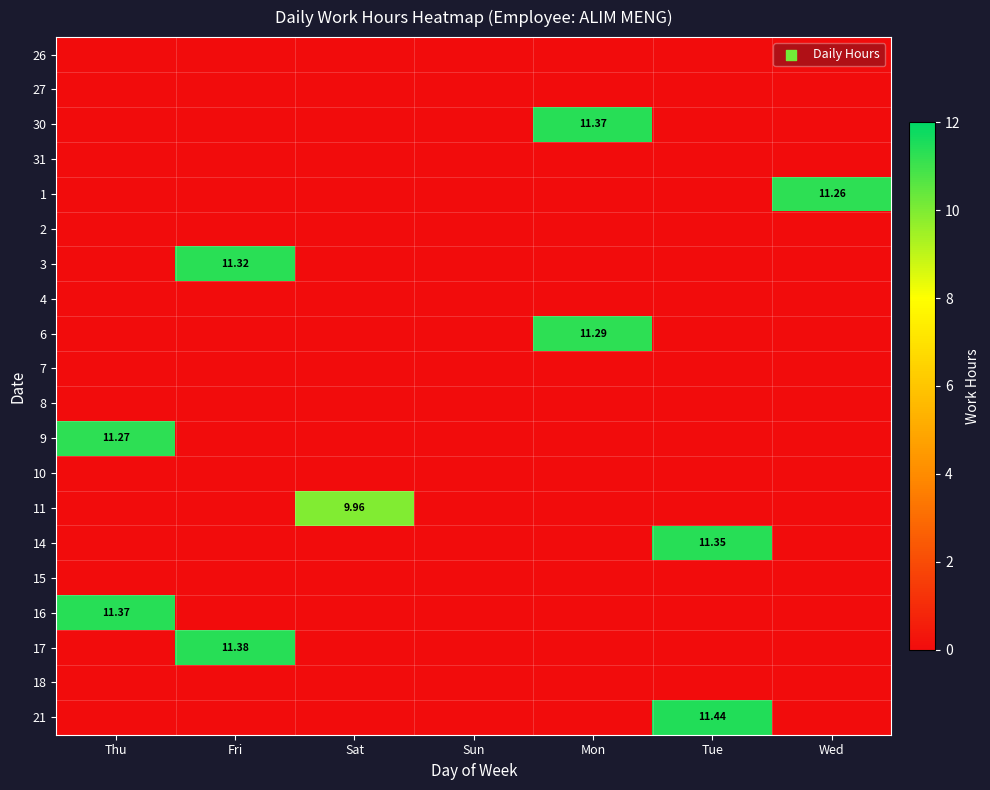

Between Fri and Sat, which series saw the biggest shift?

17